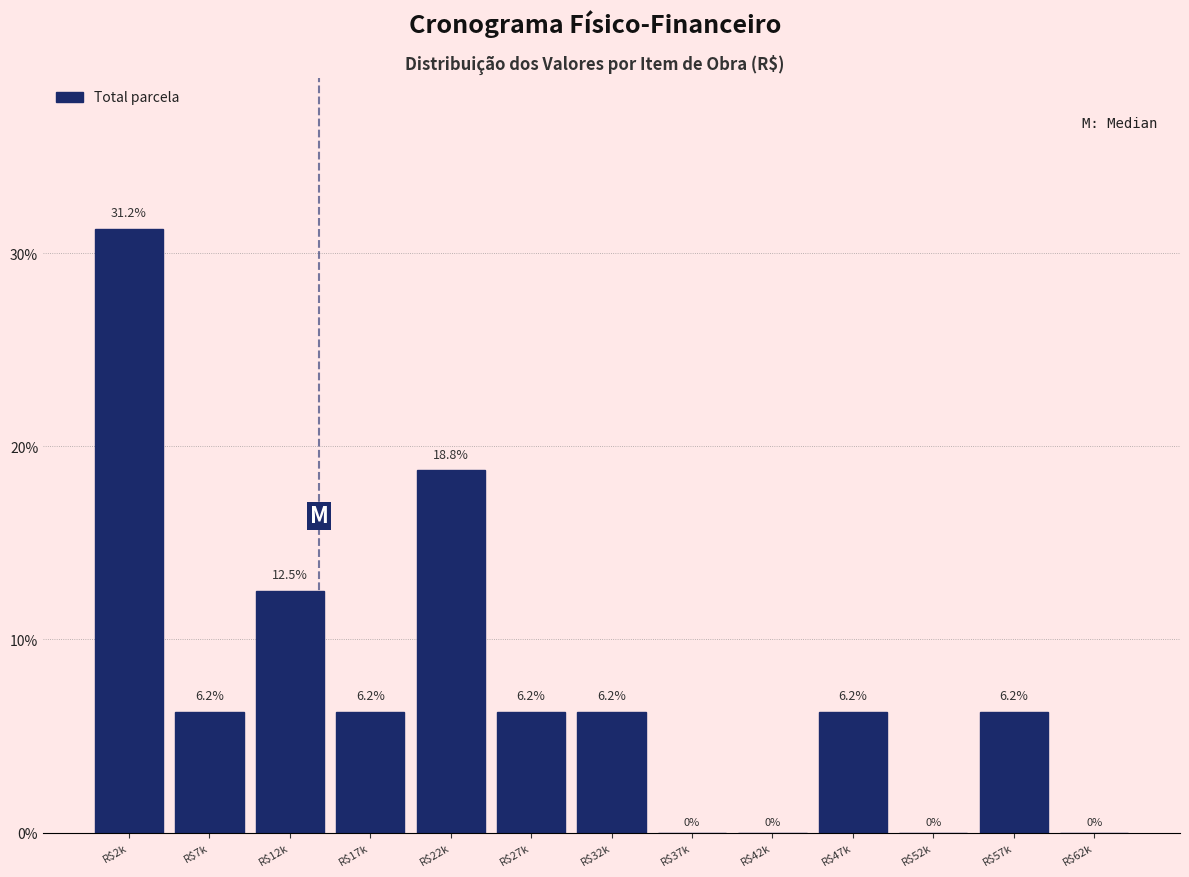

At which label does the data first exceed 6?

R$2k